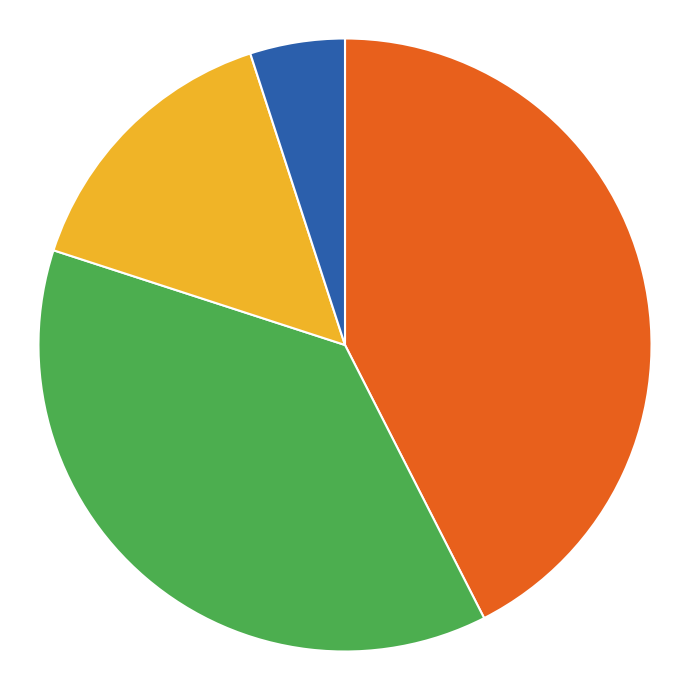

Is there a majority slice in this chart?

No